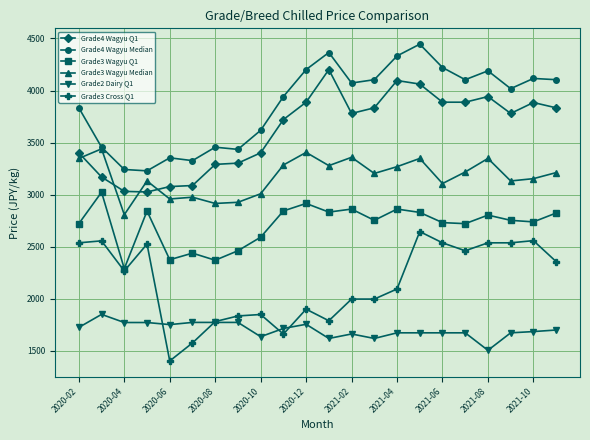

True or false: Grade4 Wagyu Median and Grade3 Cross Q1 intersect in this chart.

False